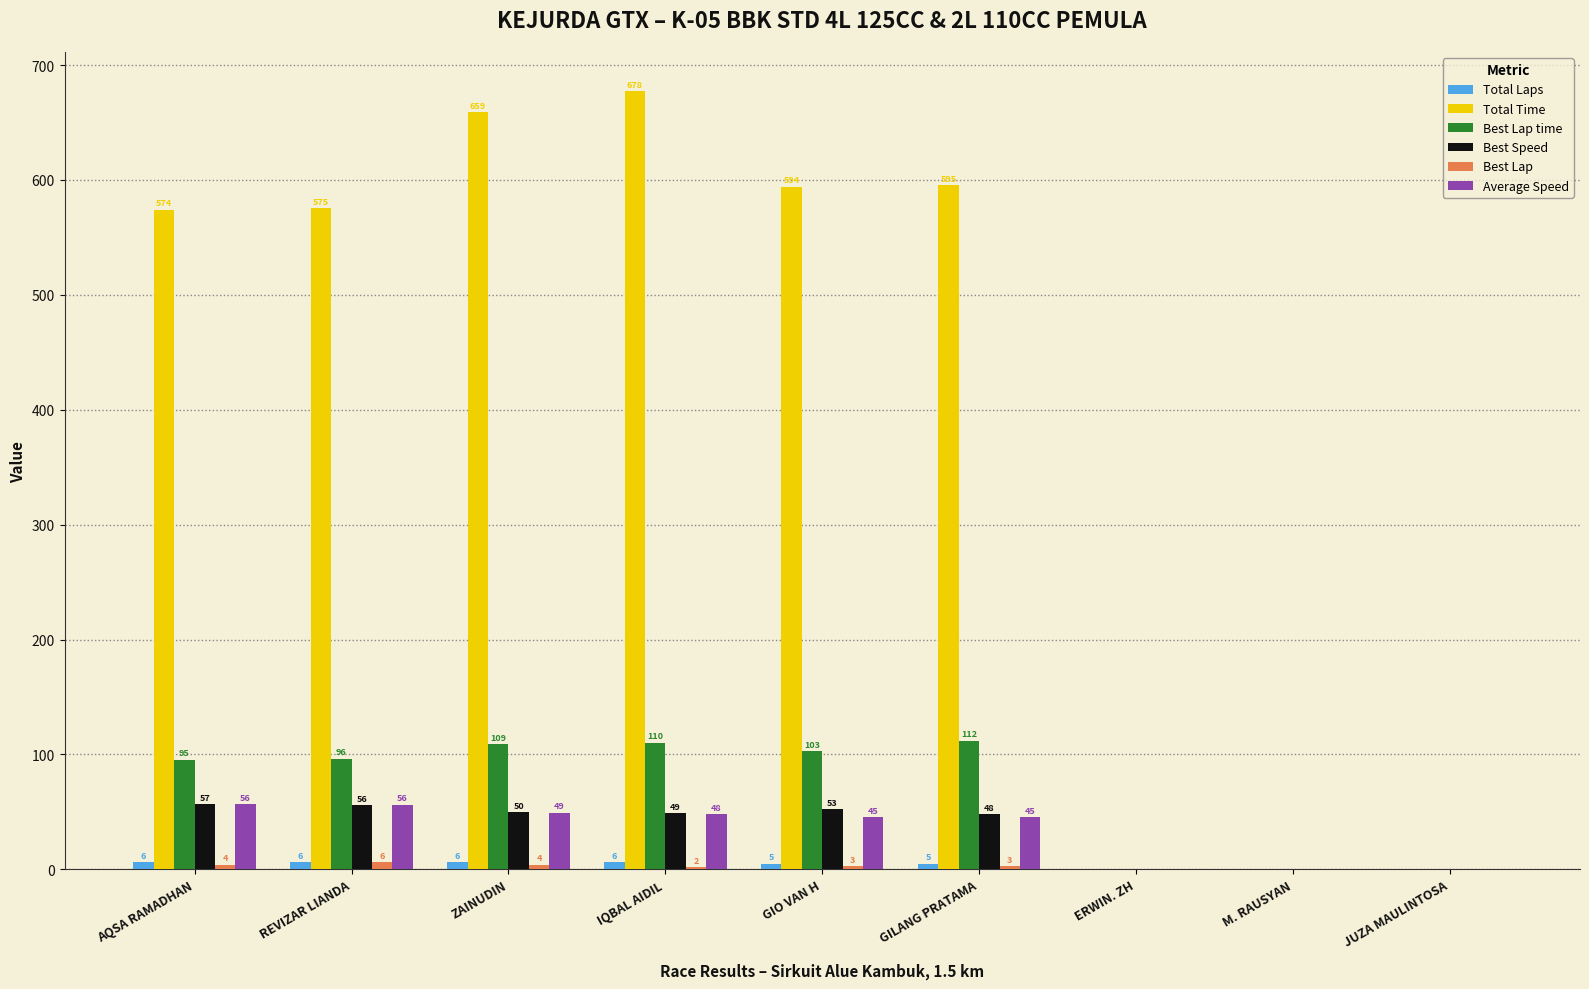

What is the highest value of the Total Time series?

677.5